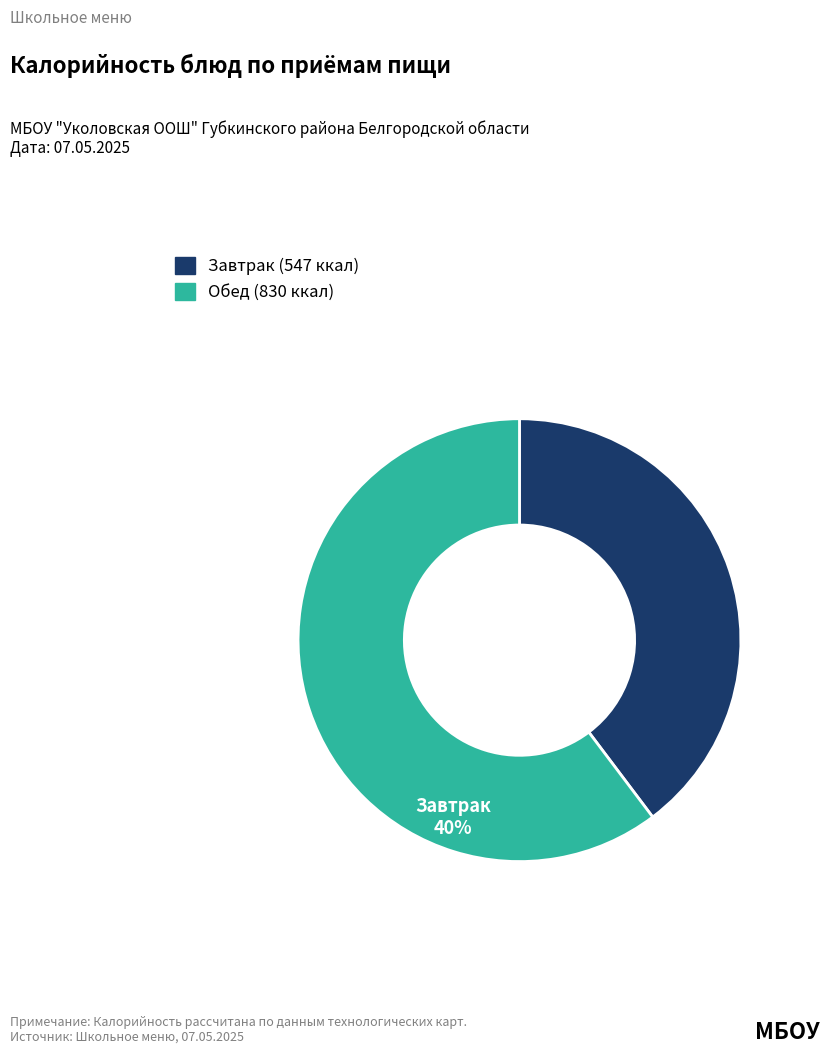

Does any single category account for the majority?

Yes